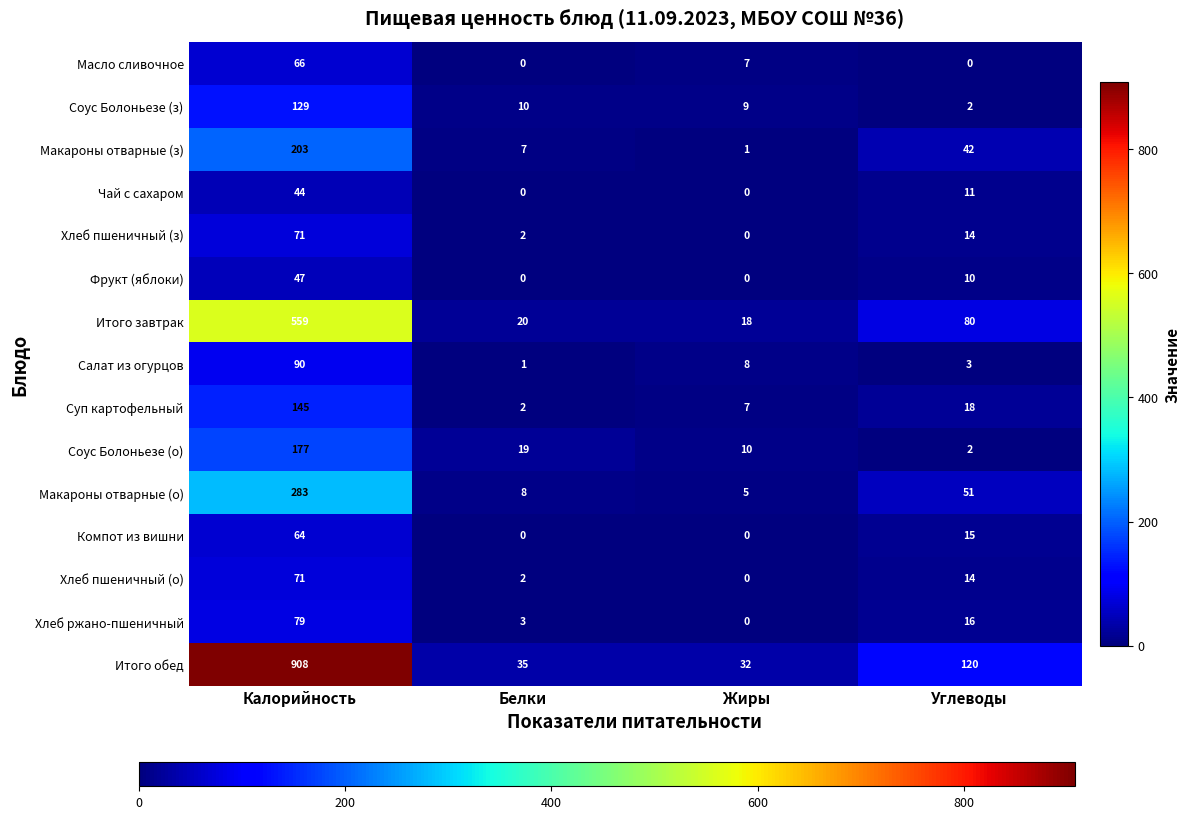

What is the difference between the Масло сливочное values at Калорийность and Углеводы?

66